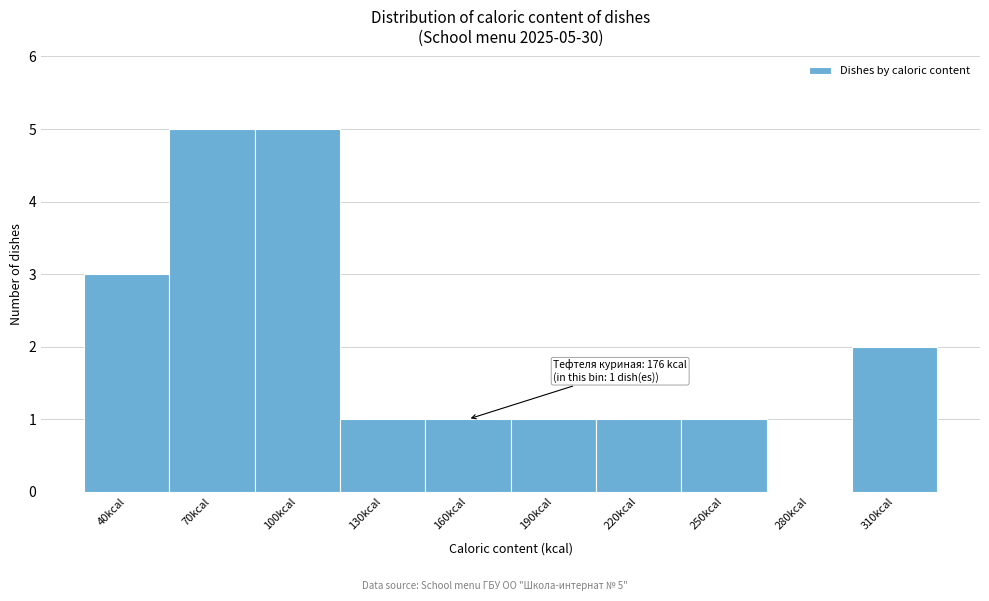

Reading right to left, list all the values displayed in this chart.

310kcal=2	280kcal=0	250kcal=1	220kcal=1	190kcal=1	160kcal=1	130kcal=1	100kcal=5	70kcal=5	40kcal=3